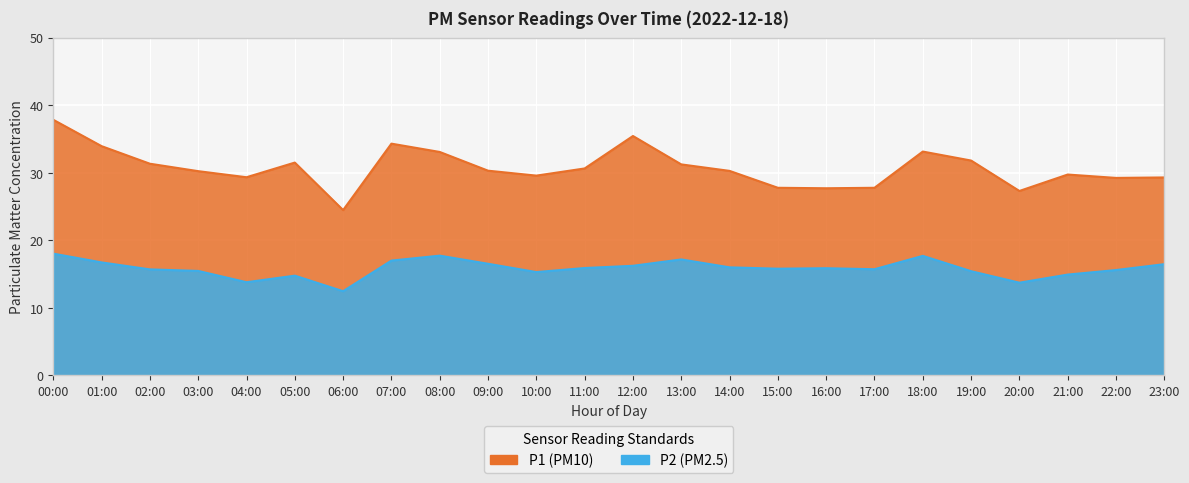

True or false: P2 and P1 cross at least once.

False